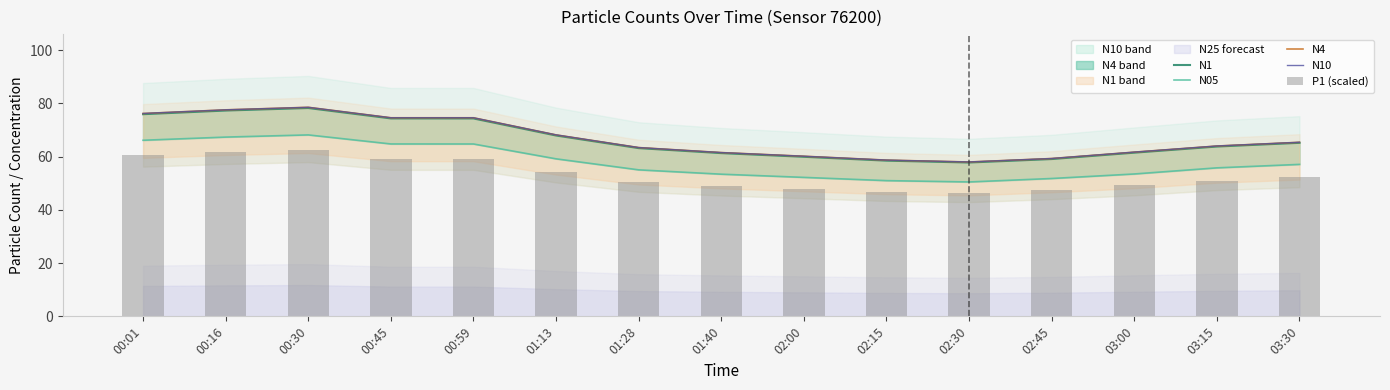

What is the label of the 1st bar from the right?

03:30